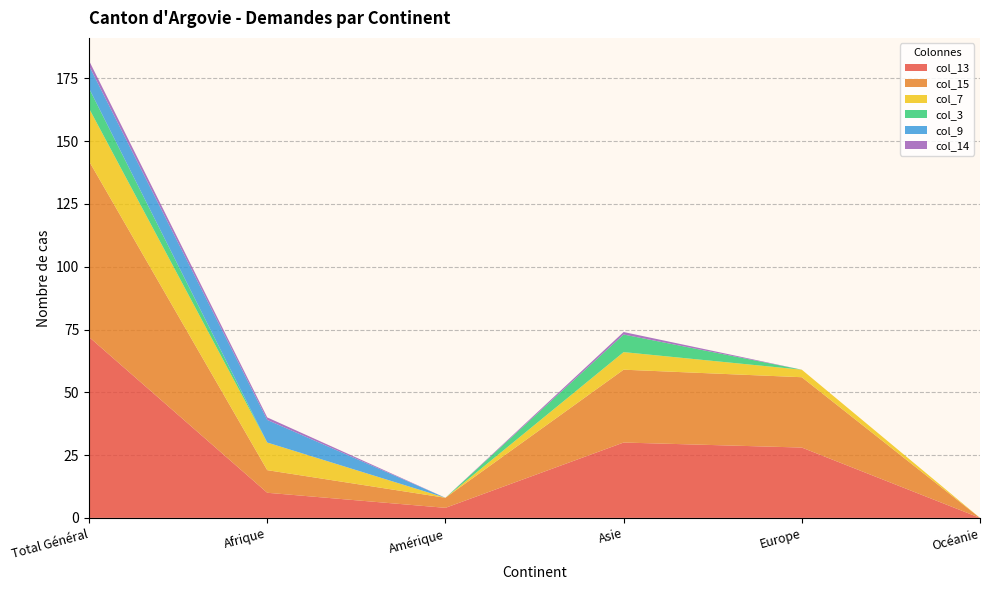

Reading left to right, what are all the values shown in this chart?

col_13: Total Général=72	Afrique=10	Amérique=4	Asie=30	Europe=28	Océanie=0
col_15: Total Général=70	Afrique=9	Amérique=4	Asie=29	Europe=28	Océanie=0
col_7: Total Général=21	Afrique=11	Amérique=0	Asie=7	Europe=3	Océanie=0
col_3: Total Général=8	Afrique=0	Amérique=0	Asie=7	Europe=0	Océanie=0
col_9: Total Général=9	Afrique=9	Amérique=0	Asie=0	Europe=0	Océanie=0
col_14: Total Général=2	Afrique=1	Amérique=0	Asie=1	Europe=0	Océanie=0